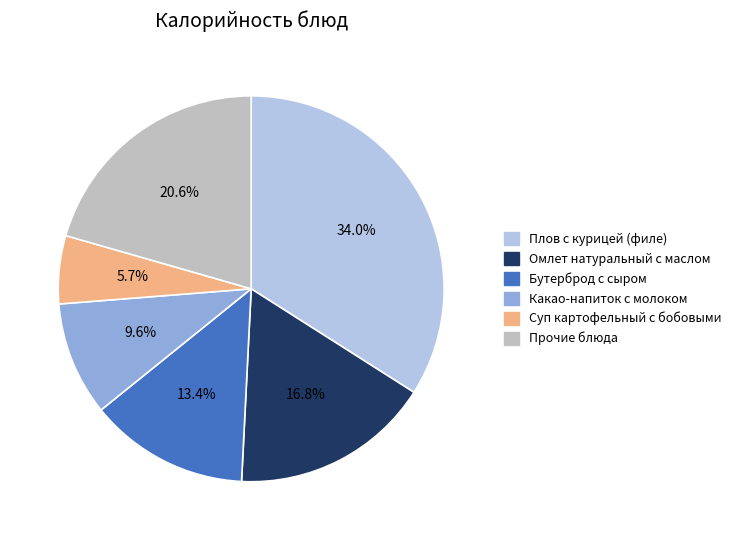

Does any single category account for the majority?

No